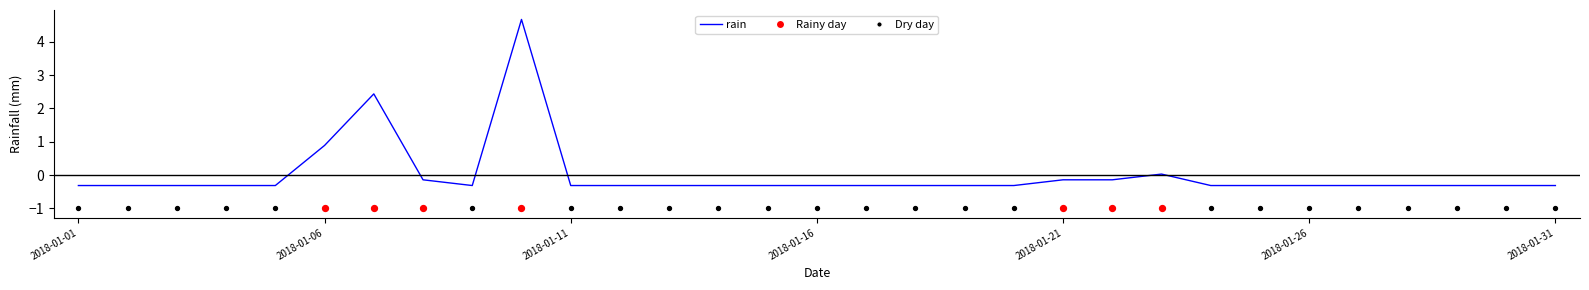

Between 28 and 14, which is larger?

28